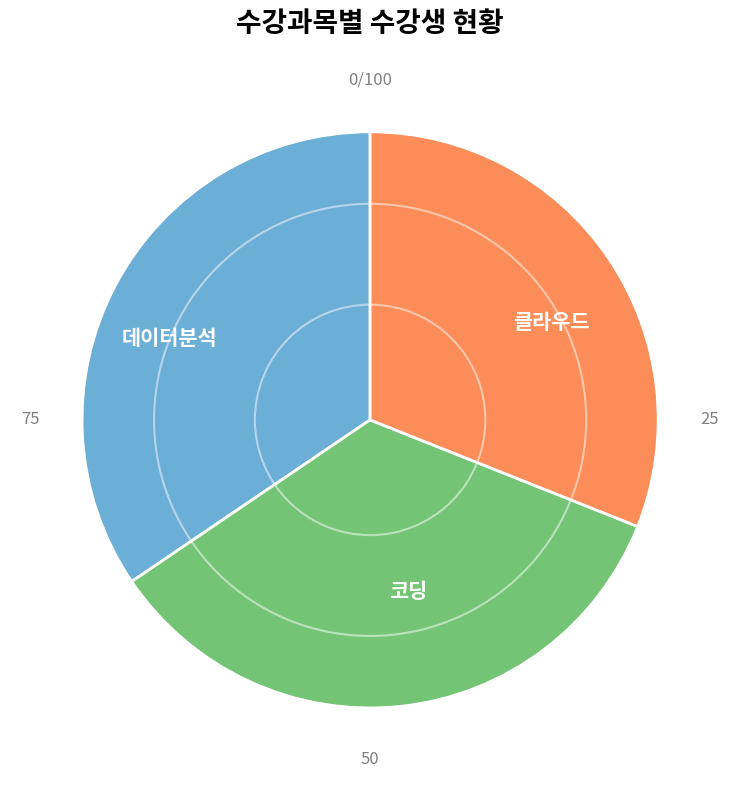

Which slice is the smallest?

클라우드